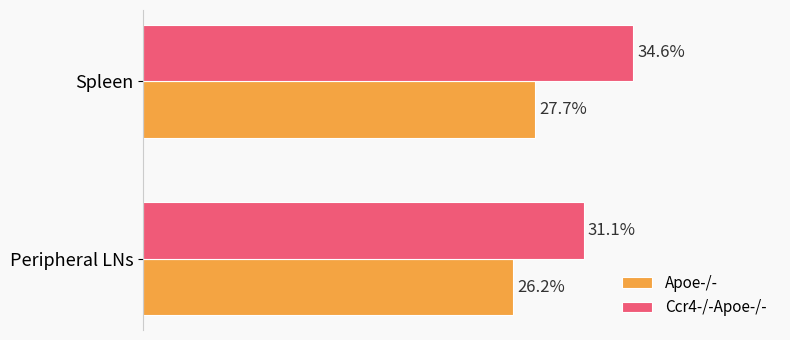

Which series changed the most between Peripheral LNs and Spleen?

Ccr4-/-Apoe-/-